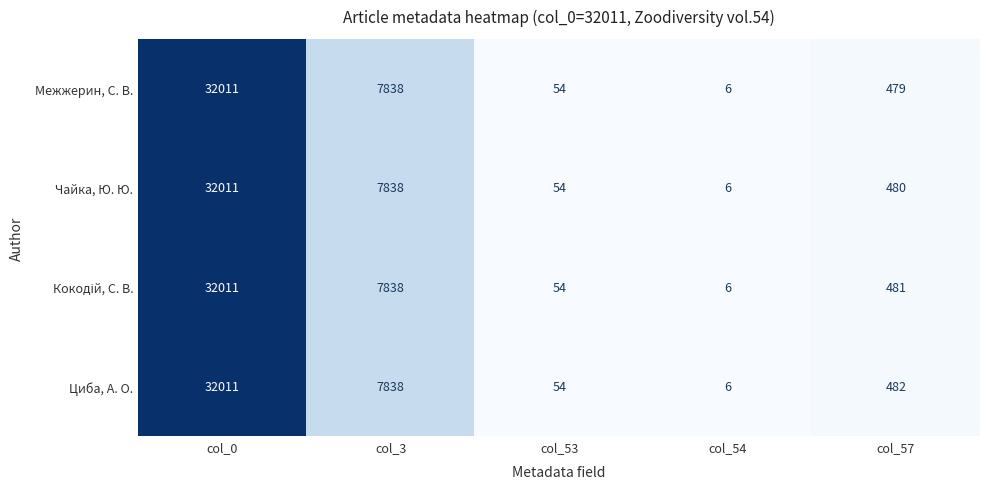

How many distinct data groups are displayed?

4